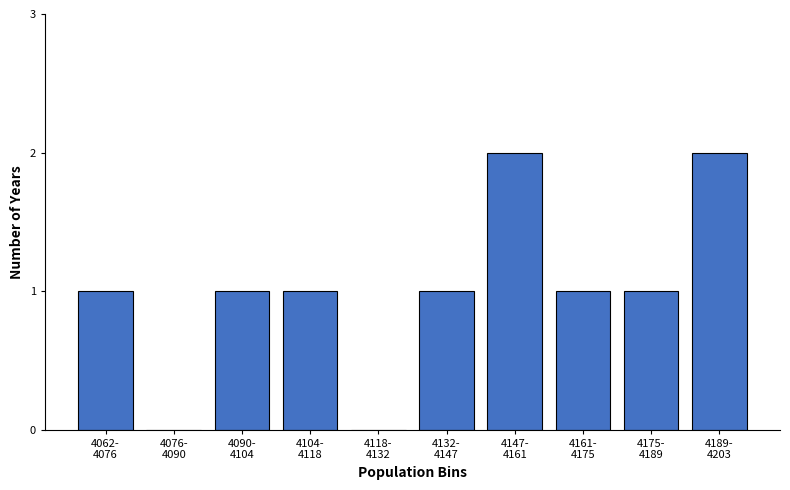

What is the sum of all values?

10